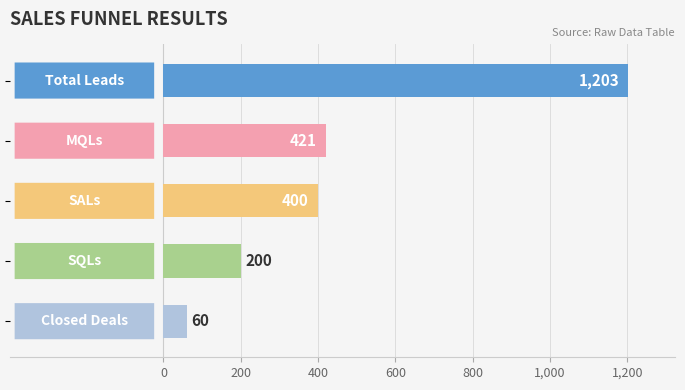

What is the difference between the maximum and minimum values?

1143.0